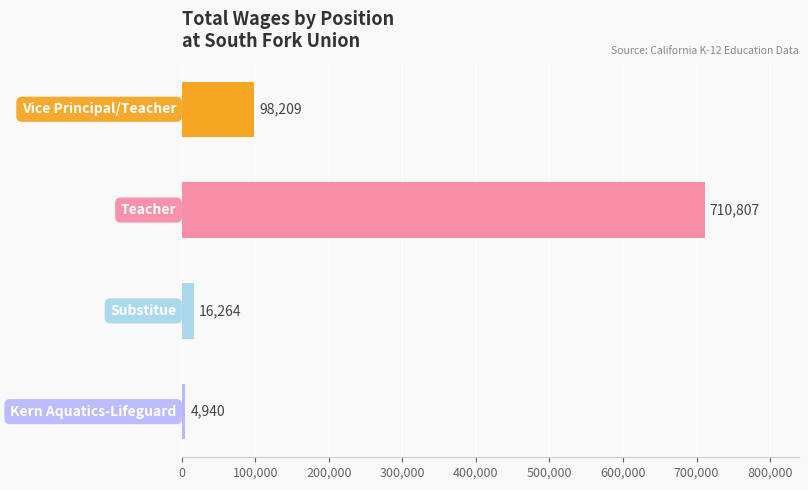

What is the value of the 4th bar from the top?

4940